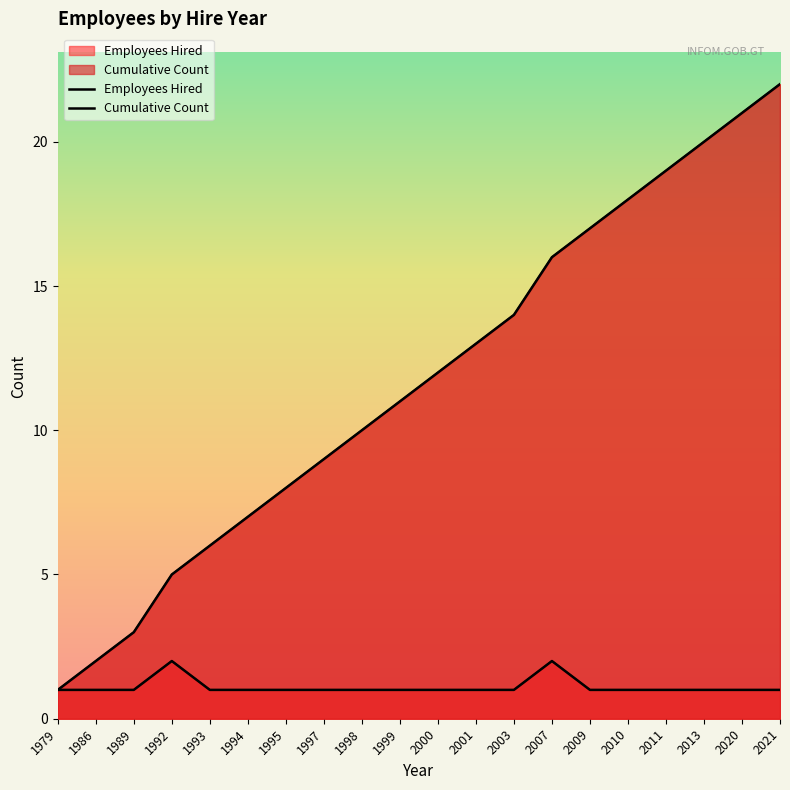

At which category is the sum across all series the highest?

2021